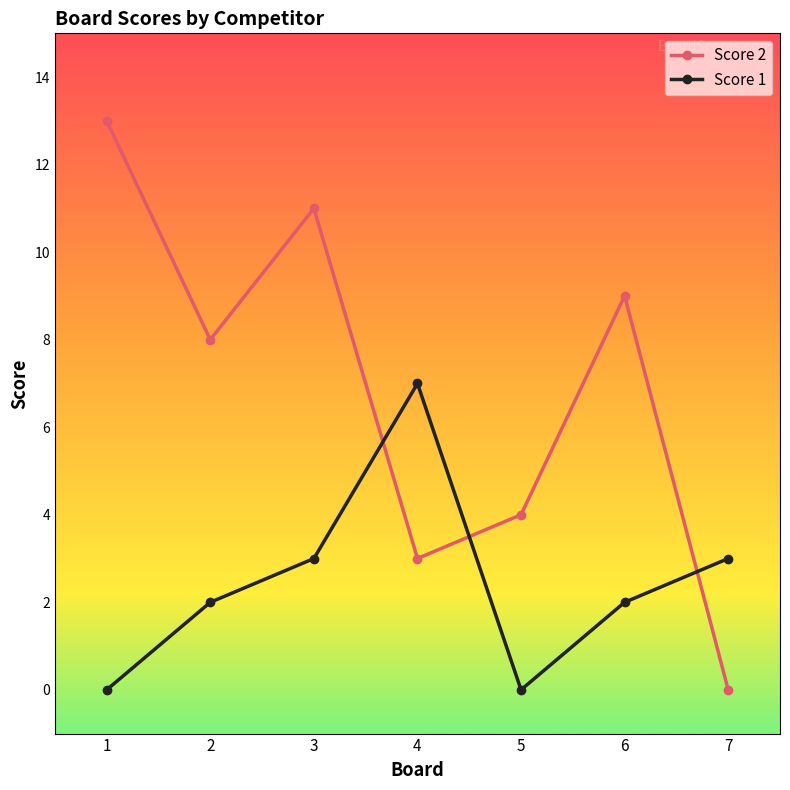

At how many categories does at least one series exceed 0?

7